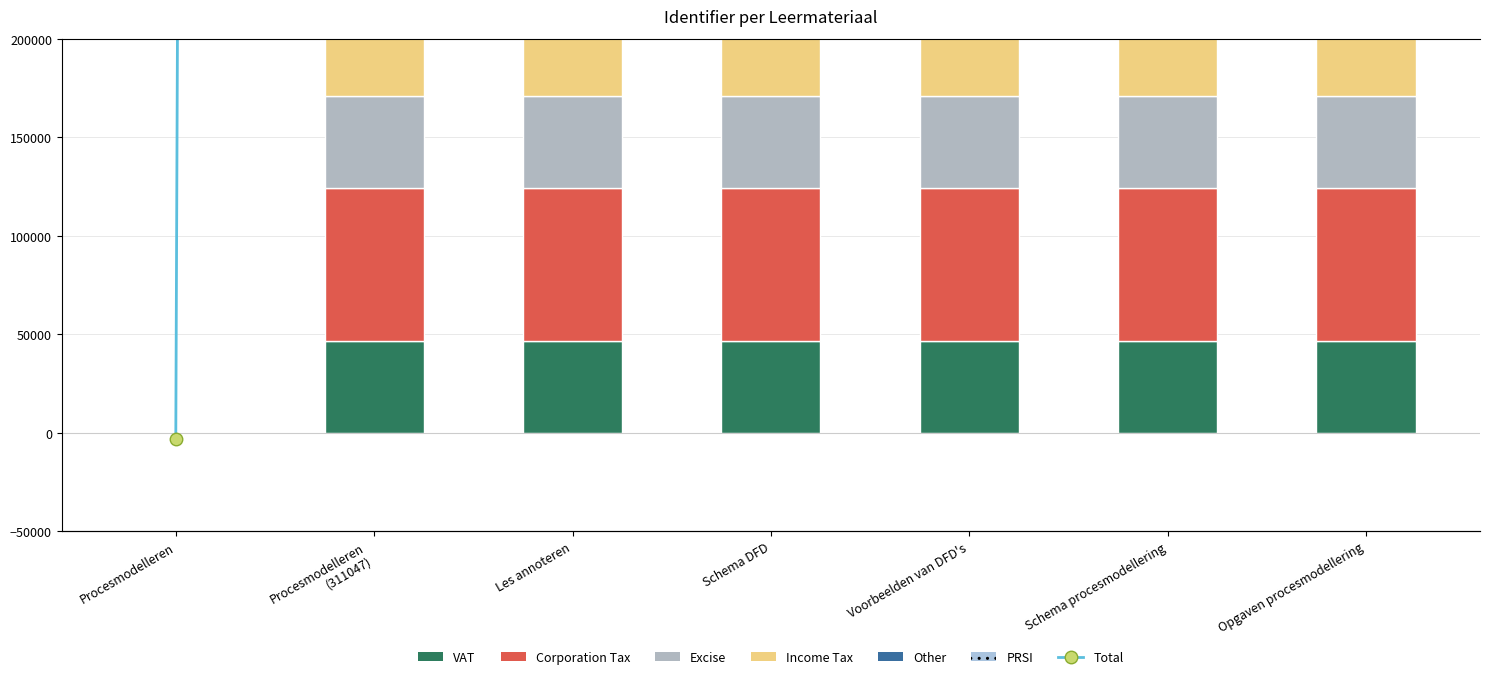

The chart shows a value of 46671.9 at Opgaven procesmodellering. True or false?

True